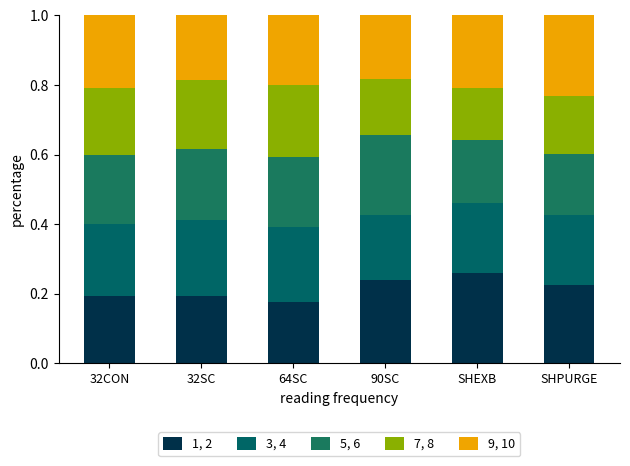

What is the sum of all 3, 4 values?

1.2